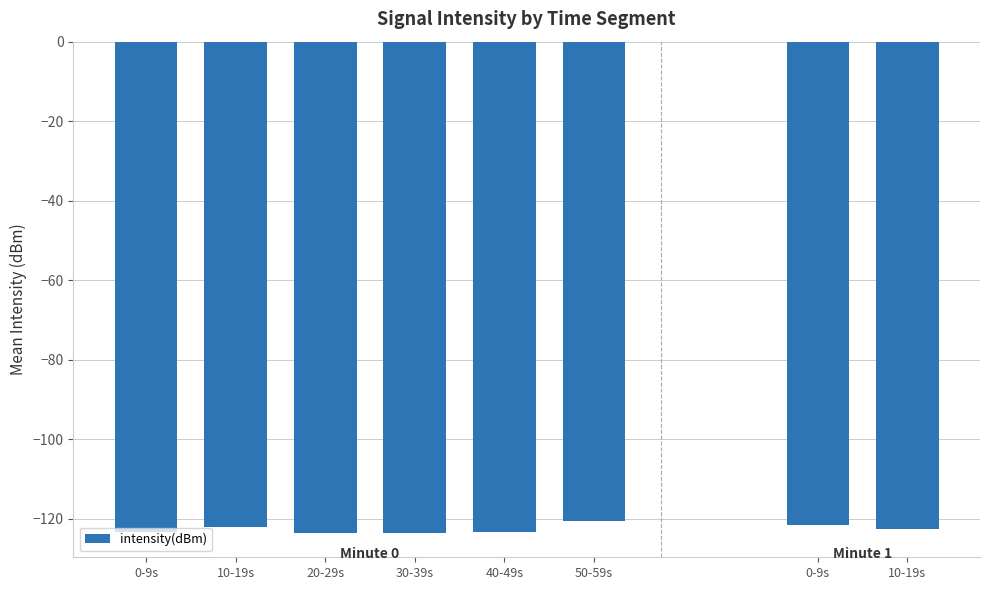

What is the maximum value shown in the chart?

-120.7